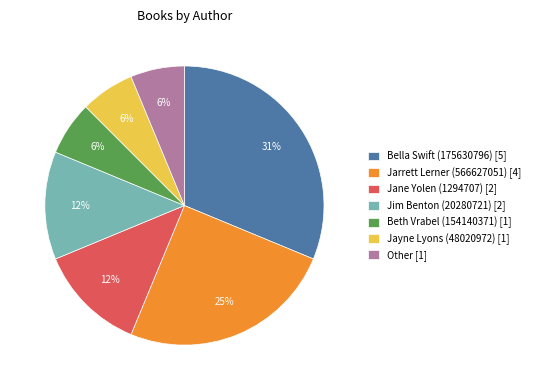

Is the sum of Other [1] and Beth Vrabel (154140371) [1] greater than half?

No